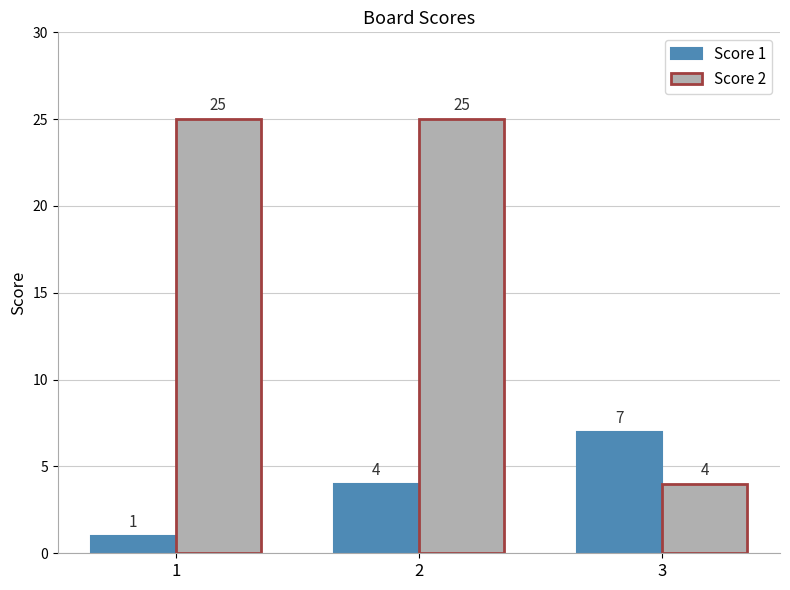

Rank the series by their maximum value, from highest to lowest.

Score 2, Score 1